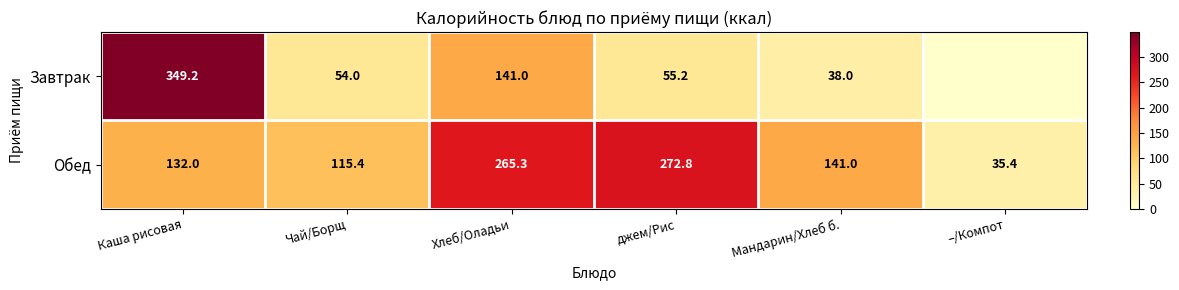

What is the difference between the Обед values at Чай/Борщ and джем/Рис?

157.4